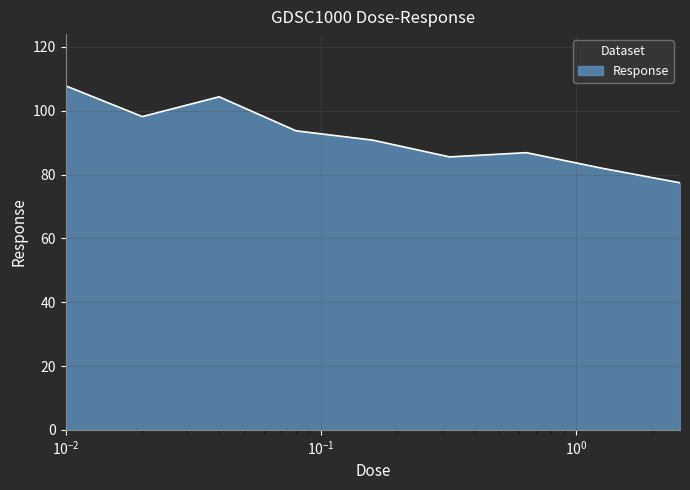

What is the smallest value displayed?

77.4